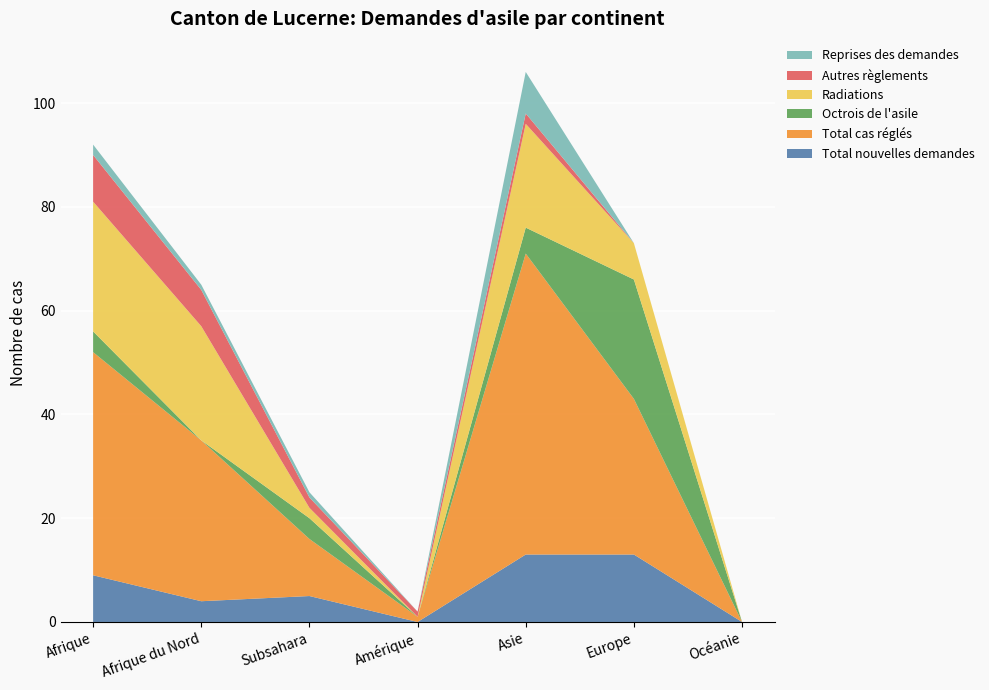

Reading right to left, what are all the values shown in this chart?

Total nouvelles demandes: Océanie=0	Europe=13	Asie=13	Amérique=0	Subsahara=5	Afrique du Nord=4	Afrique=9
Total cas réglés: Océanie=0	Europe=30	Asie=58	Amérique=1	Subsahara=11	Afrique du Nord=31	Afrique=43
Octrois de l'asile: Océanie=0	Europe=23	Asie=5	Amérique=0	Subsahara=4	Afrique du Nord=0	Afrique=4
Radiations: Océanie=0	Europe=7	Asie=20	Amérique=0	Subsahara=2	Afrique du Nord=22	Afrique=25
Autres règlements: Océanie=0	Europe=0	Asie=2	Amérique=1	Subsahara=2	Afrique du Nord=7	Afrique=9
Reprises des demandes: Océanie=0	Europe=0	Asie=8	Amérique=0	Subsahara=1	Afrique du Nord=1	Afrique=2